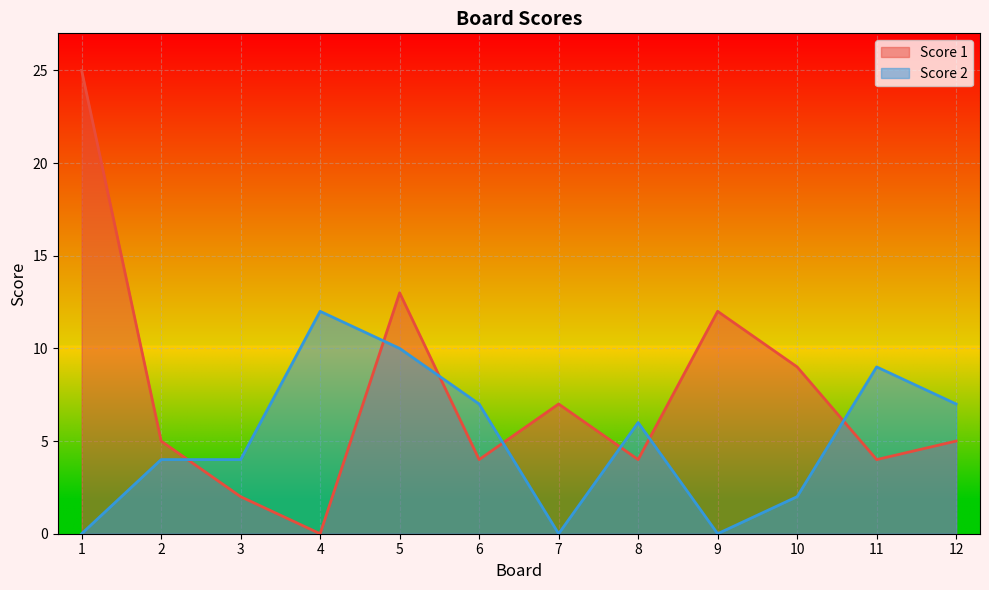

At which category is the sum across all series the highest?

1